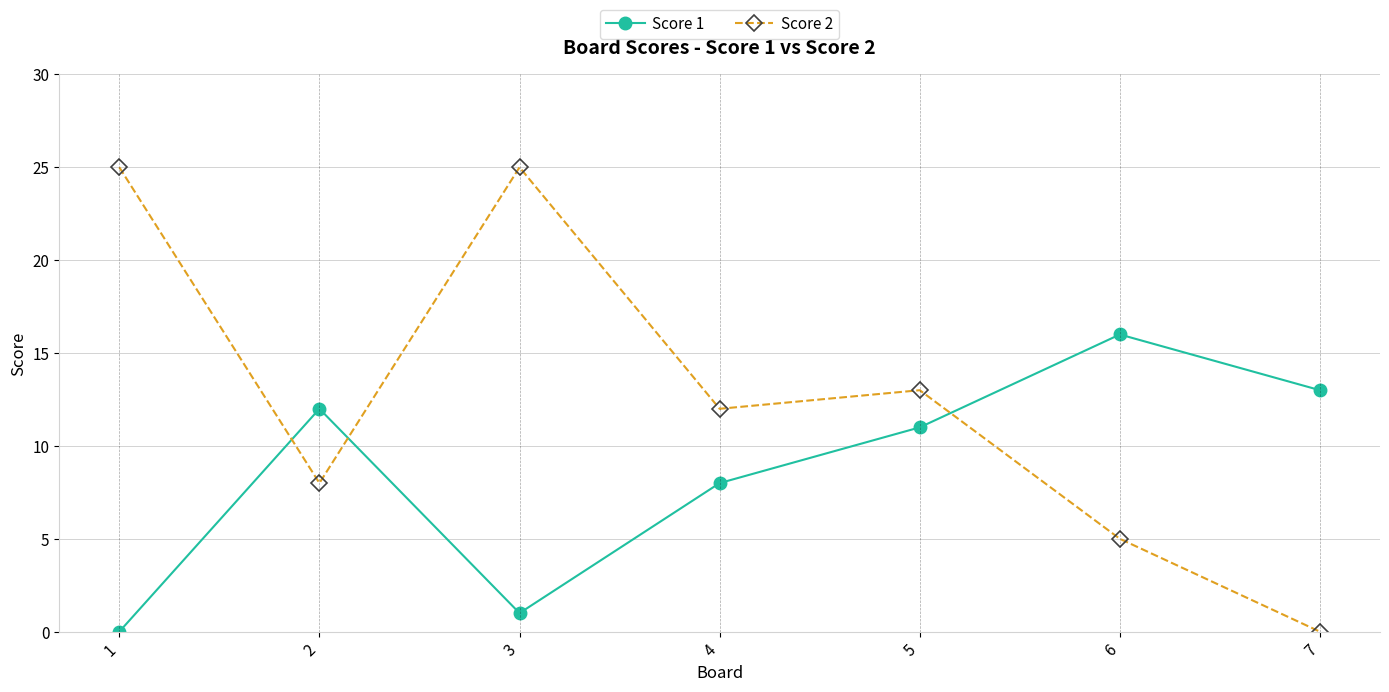

Count the number of categories in the chart.

7